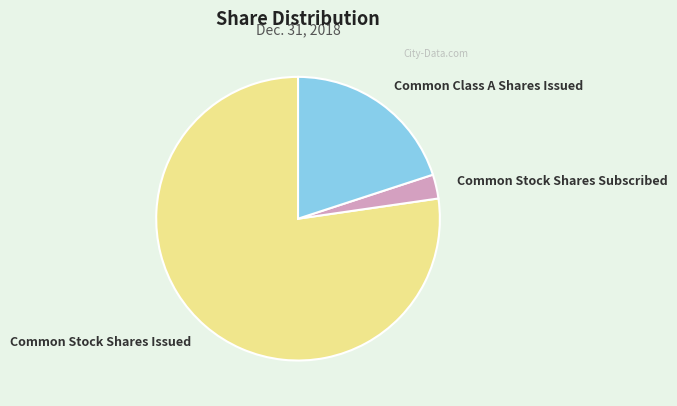

Do Common Stock Shares Subscribed and Common Stock Shares Issued together represent more than half of the pie?

Yes